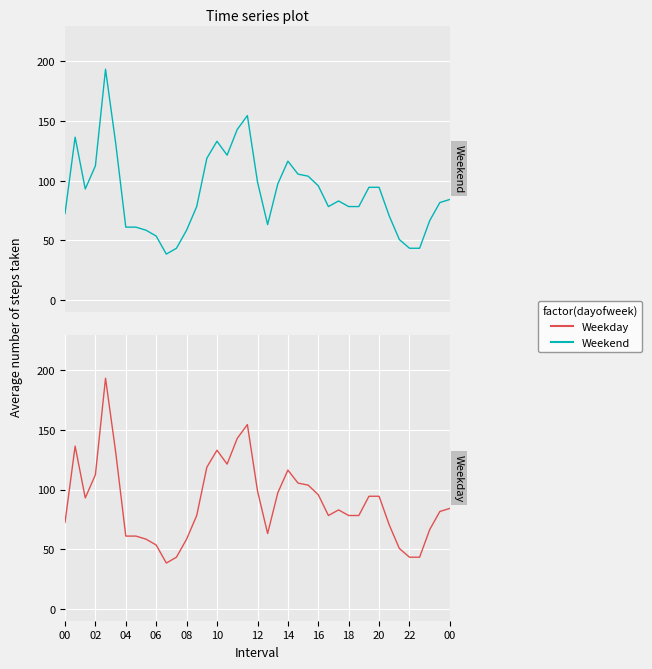

What is the difference between the maximum and minimum values in the Weekday series?

155.1